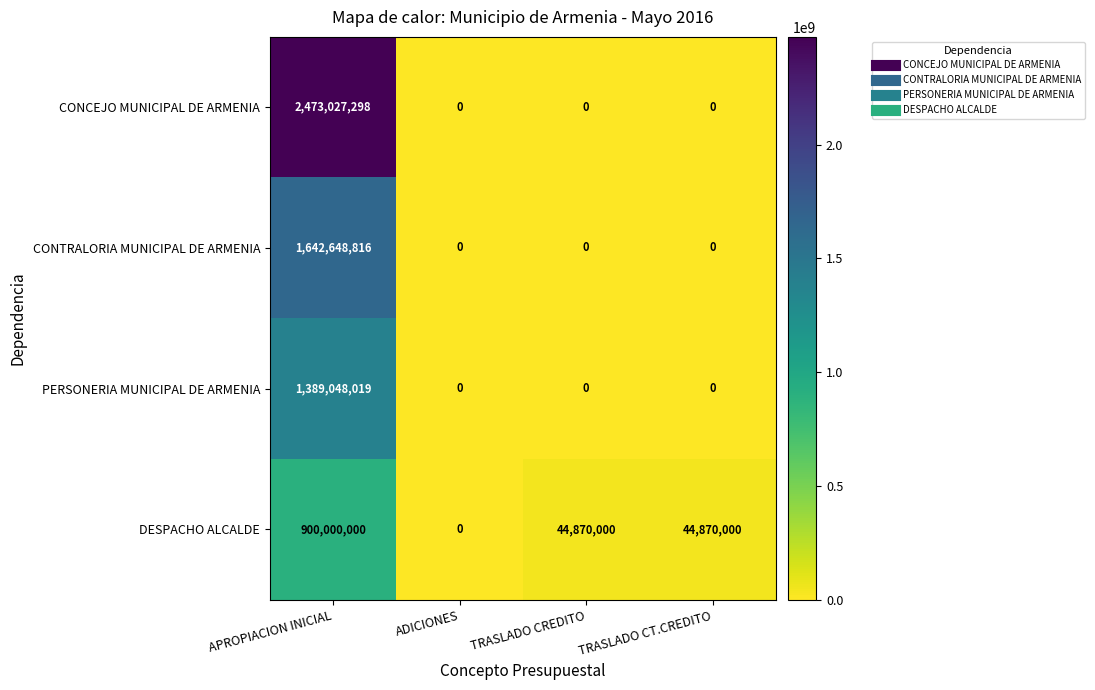

Which series changed the most between ADICIONES and TRASLADO CT.CREDITO?

DESPACHO ALCALDE